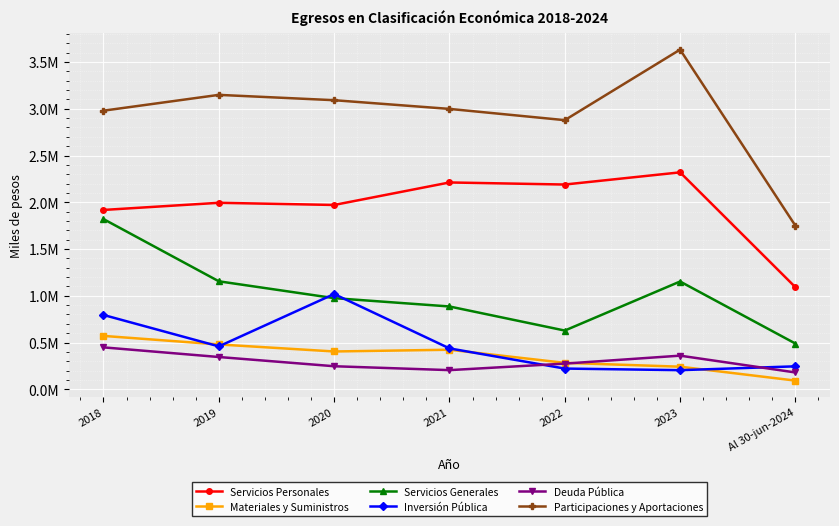

Is the value of Servicios Personales at 2020 greater than the value of Participaciones y Aportaciones at Al 30-jun-2024?

Yes